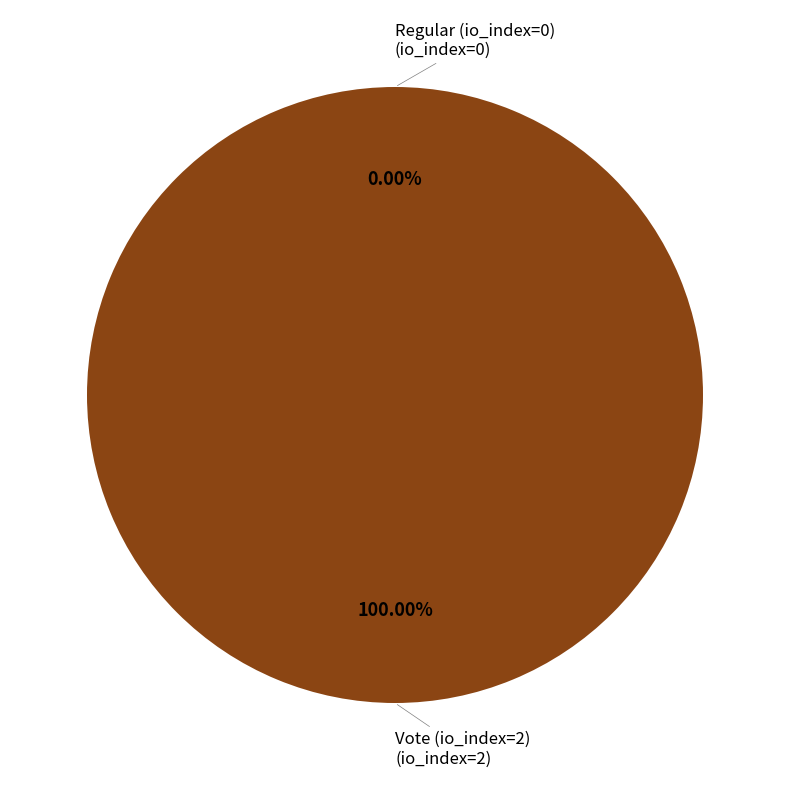

How many slices are in this pie chart?

2